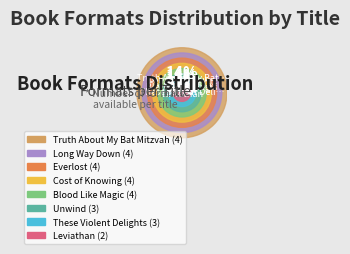

Is there any slice that represents more than half of the pie?

No